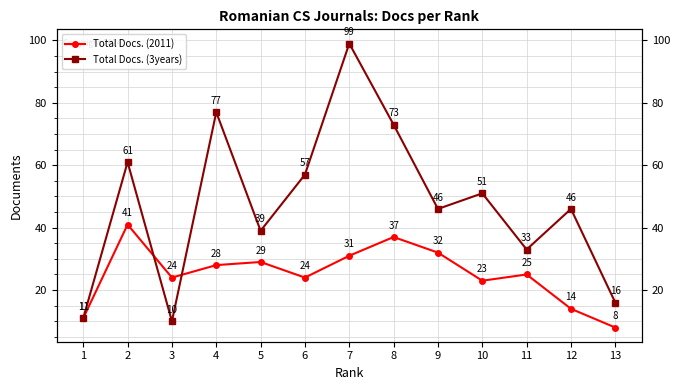

Which category has the highest value in the Total Docs. (3years) series?

7